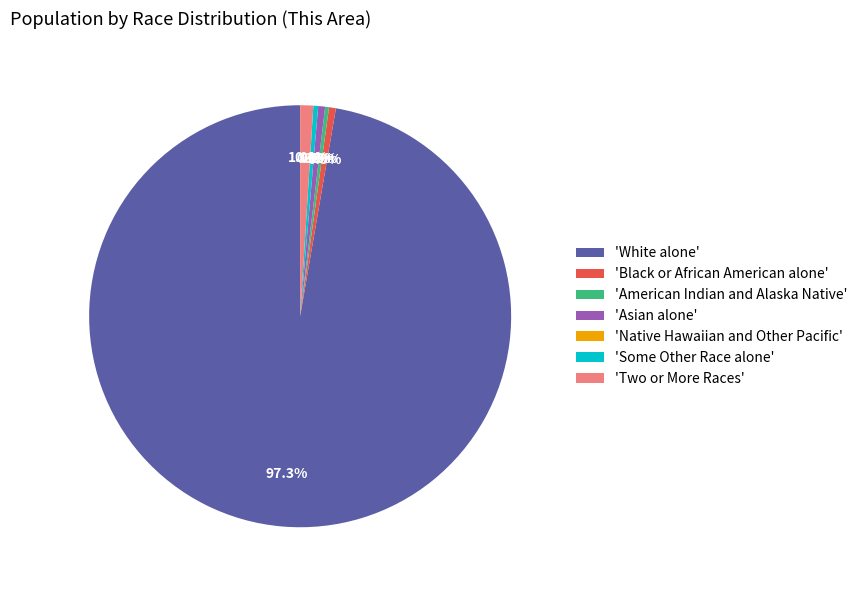

Does American Indian and Alaska Native account for over 50% of the chart?

No